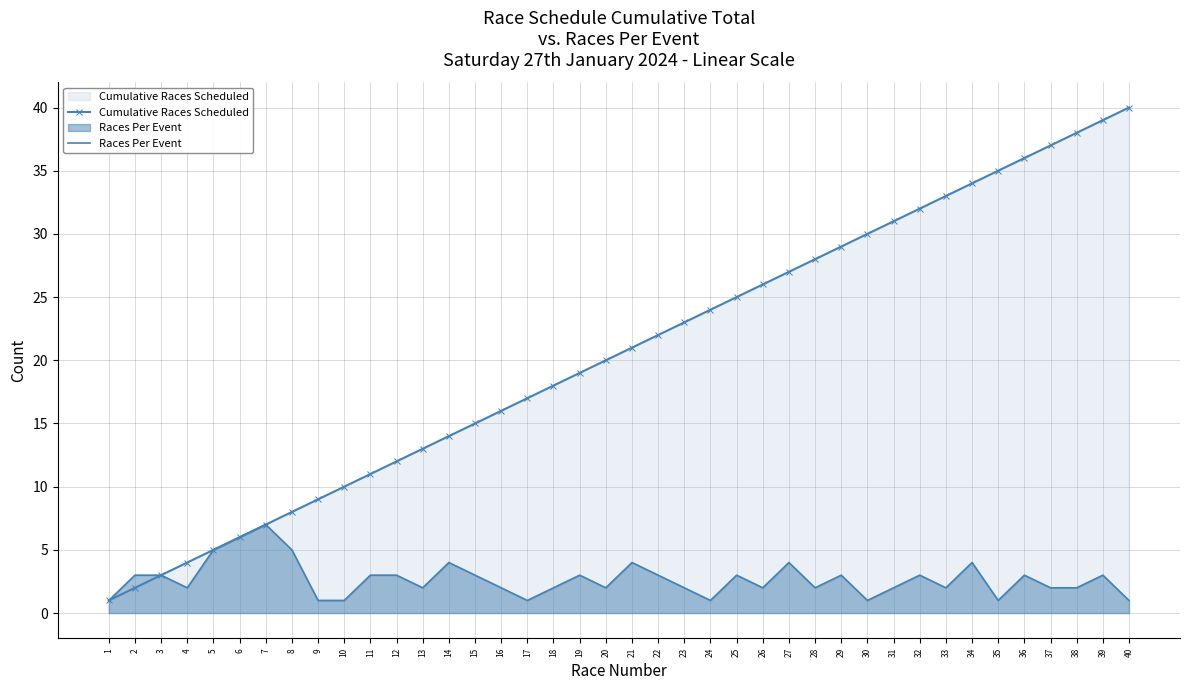

Reading left to right, transcribe all the data shown in this chart.

Cumulative Races Scheduled: 1=1	2=2	3=3	4=4	5=5	6=6	7=7	8=8	9=9	10=10	11=11	12=12	13=13	14=14	15=15	16=16	17=17	18=18	19=19	20=20	21=21	22=22	23=23	24=24	25=25	26=26	27=27	28=28	29=29	30=30	31=31	32=32	33=33	34=34	35=35	36=36	37=37	38=38	39=39	40=40
Races Per Event: 1=1	2=3	3=3	4=2	5=5	6=6	7=7	8=5	9=1	10=1	11=3	12=3	13=2	14=4	15=3	16=2	17=1	18=2	19=3	20=2	21=4	22=3	23=2	24=1	25=3	26=2	27=4	28=2	29=3	30=1	31=2	32=3	33=2	34=4	35=1	36=3	37=2	38=2	39=3	40=1